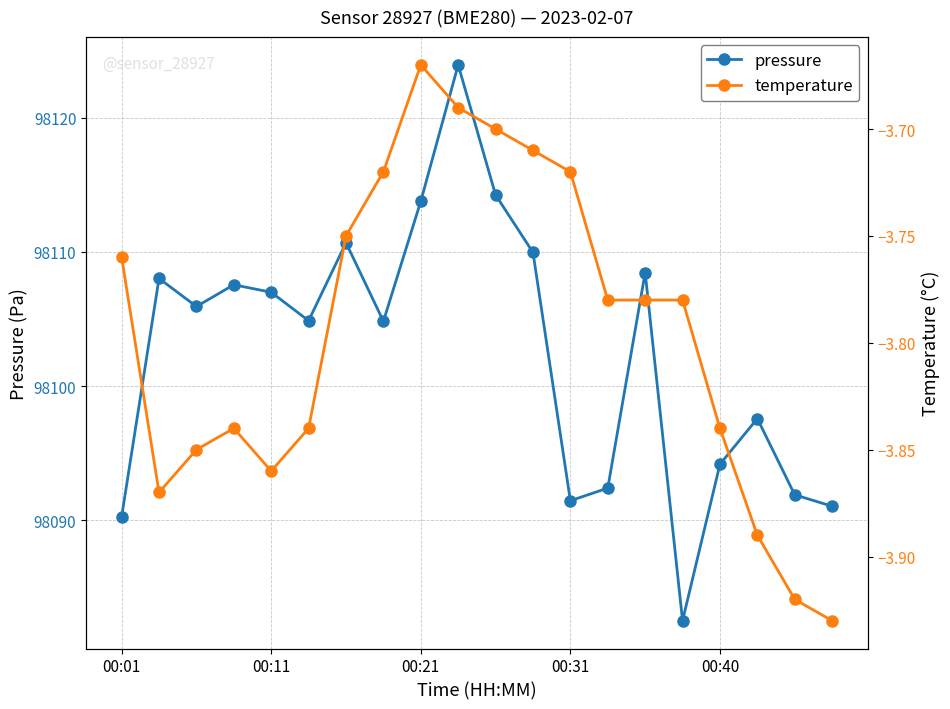

Count the number of data series in this chart.

2